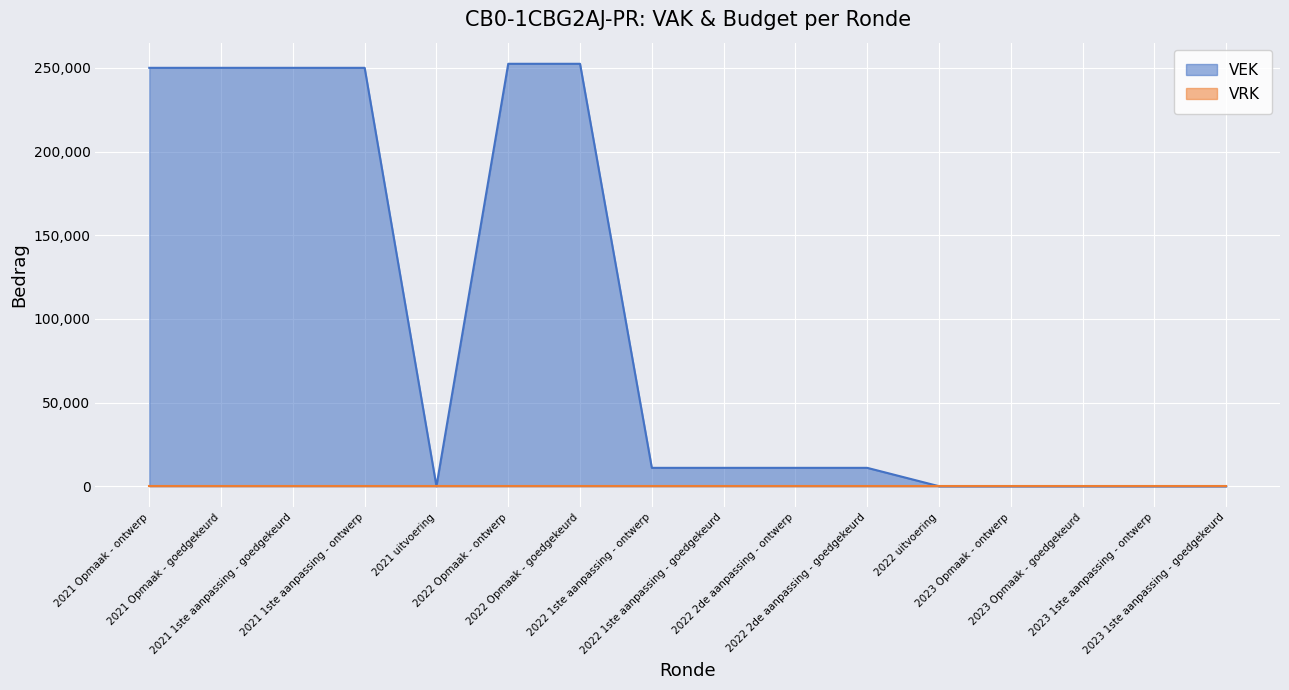

Reading left to right, list all the values displayed in this chart.

250000	250000	250000	250000	0	252412	252412	10977	10977	10977	10977	0	0	0	0	0